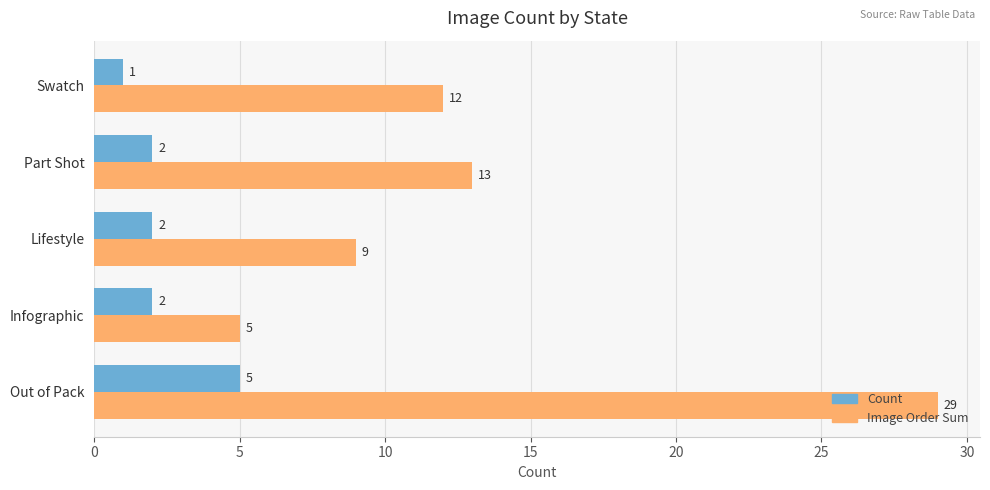

At which label does Count reach its minimum?

Swatch